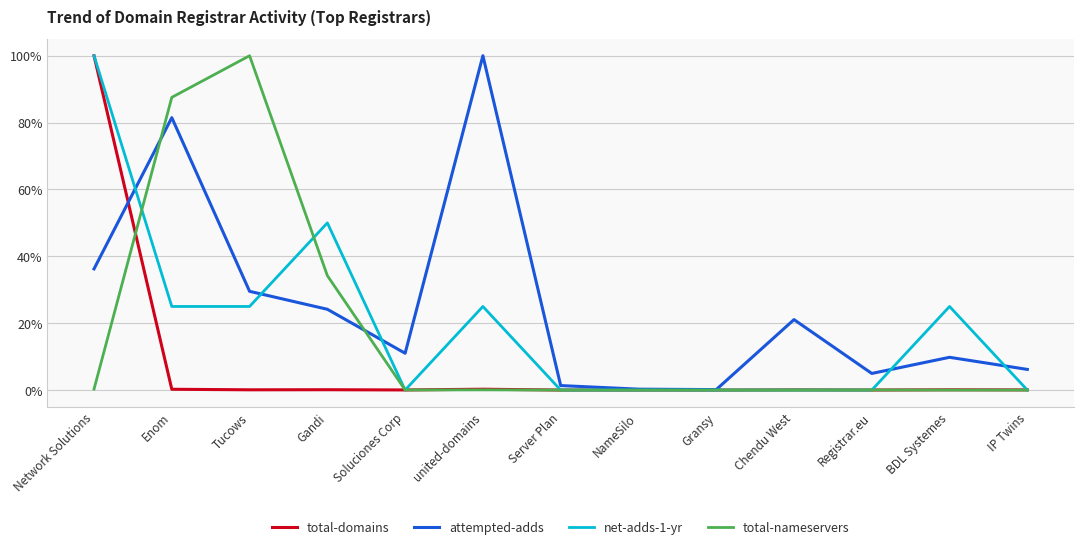

What are all the series names shown in the legend?

total-domains, attempted-adds, net-adds-1-yr, total-nameservers